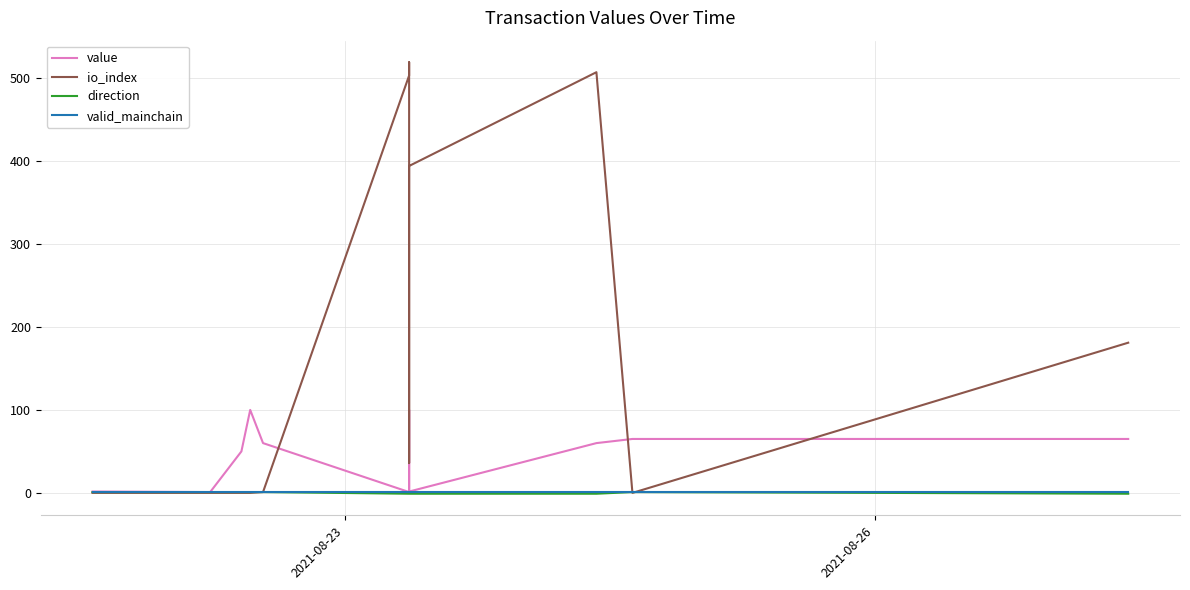

Is this an area chart (filled region under the line)?

No